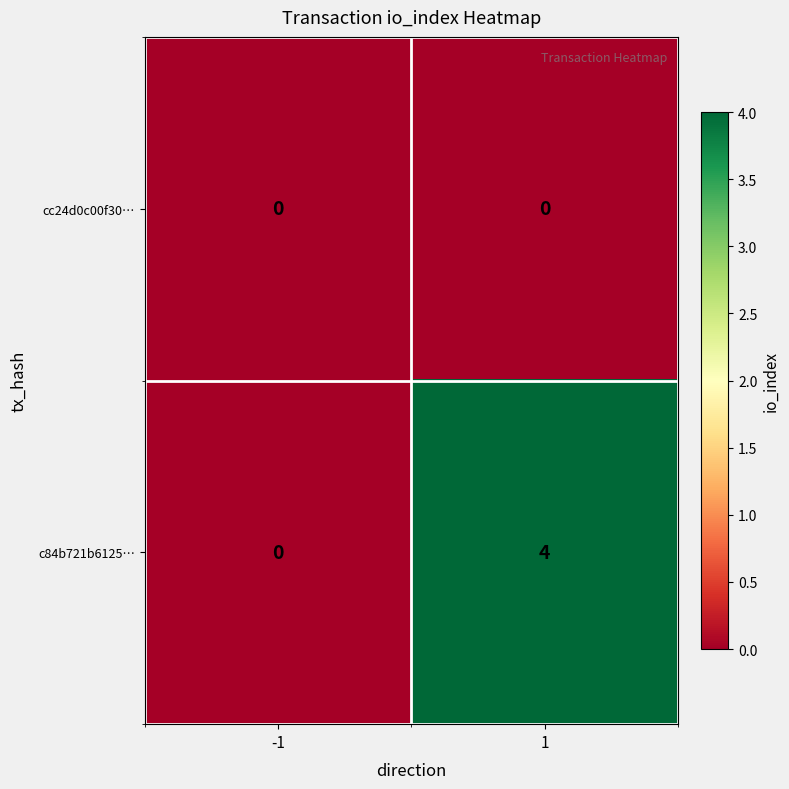

Rank the series by their maximum value, from highest to lowest.

c84b721b6125…, cc24d0c00f30…